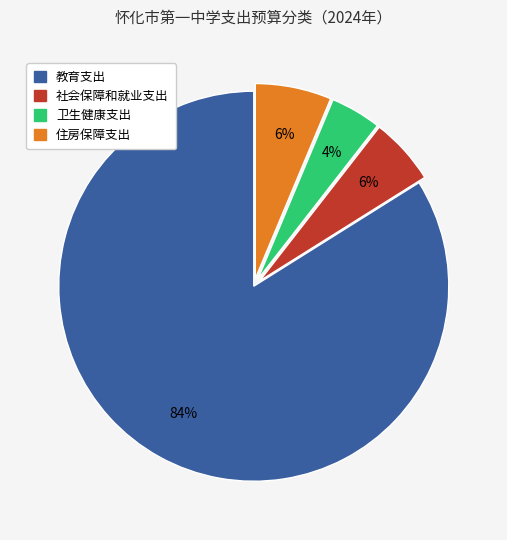

Combined, do 社会保障和就业支出 and 教育支出 account for over 50%?

Yes